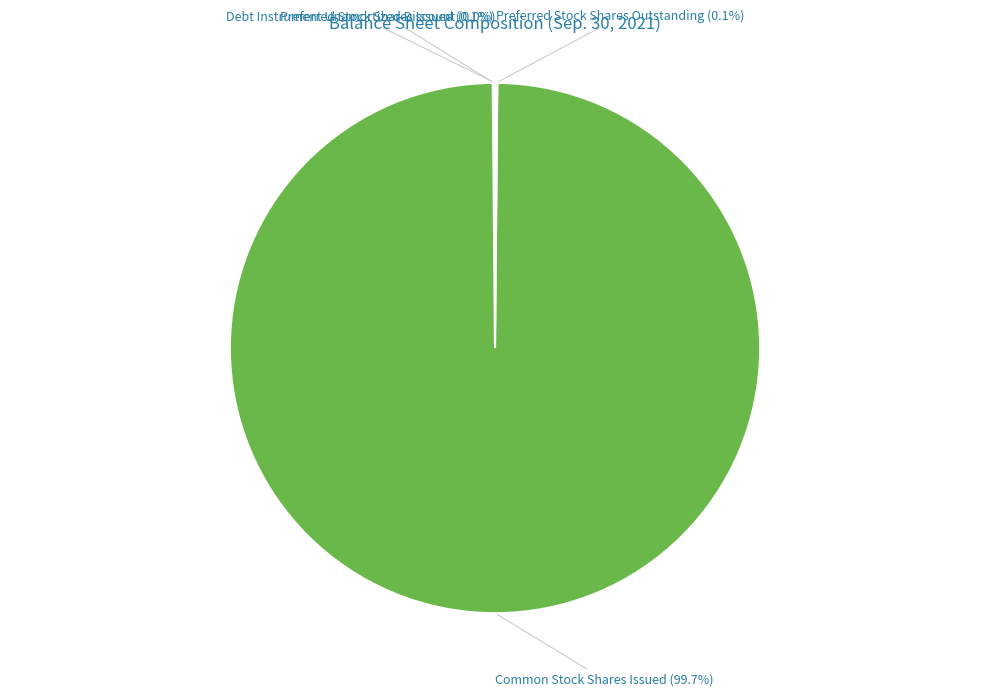

Which slice is the smallest?

Debt Instrument Unamortized Discount